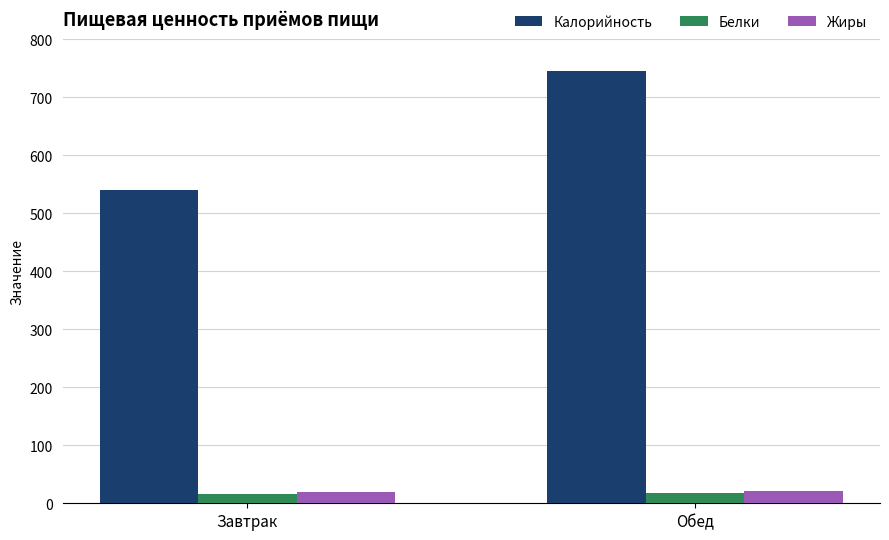

List the labels in order of Калорийность value, smallest first.

Завтрак, Обед